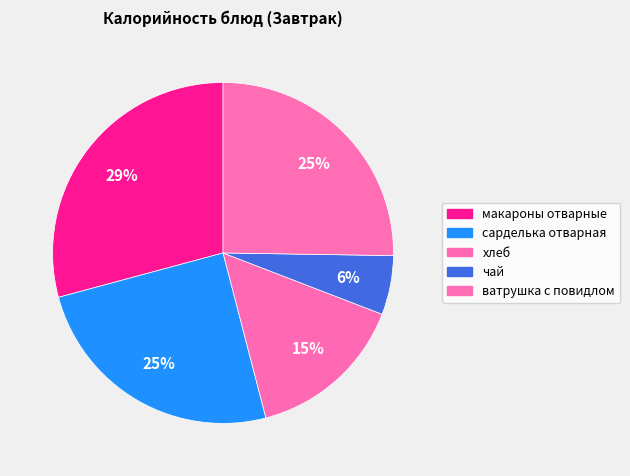

To the nearest percent, what is the average slice percentage?

20%